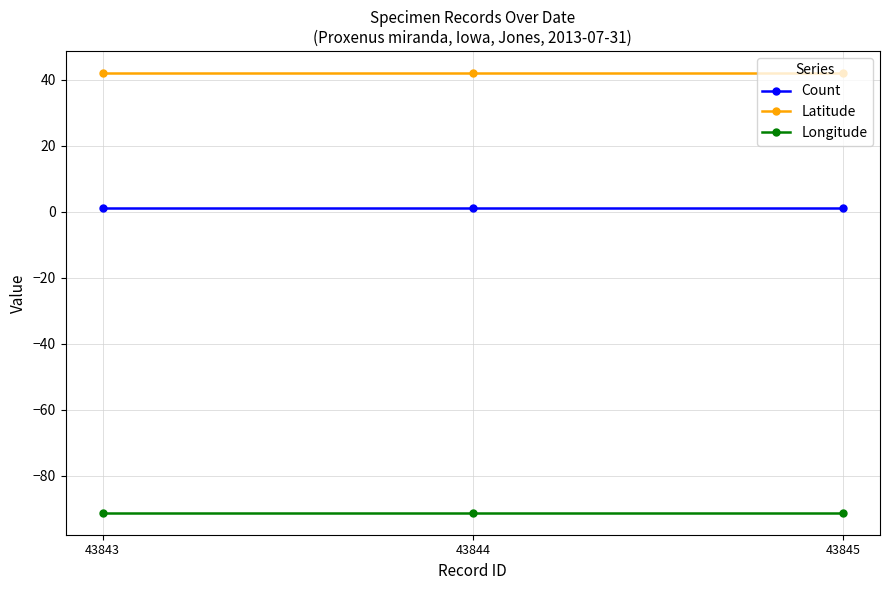

What is the sum of all Count values?

3.0